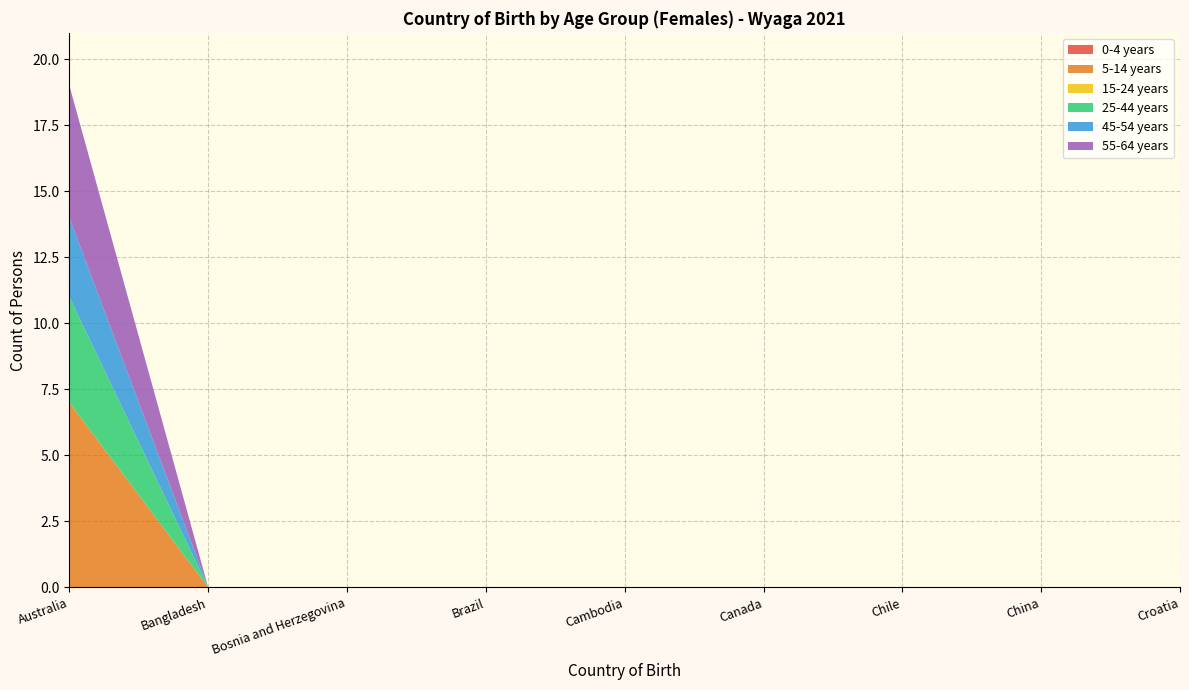

Reading left to right, transcribe all the data shown in this chart.

0-4 years: Australia=0	Bangladesh=0	Bosnia and Herzegovina=0	Brazil=0	Cambodia=0	Canada=0	Chile=0	China=0	Croatia=0
5-14 years: Australia=7	Bangladesh=0	Bosnia and Herzegovina=0	Brazil=0	Cambodia=0	Canada=0	Chile=0	China=0	Croatia=0
15-24 years: Australia=0	Bangladesh=0	Bosnia and Herzegovina=0	Brazil=0	Cambodia=0	Canada=0	Chile=0	China=0	Croatia=0
25-44 years: Australia=4	Bangladesh=0	Bosnia and Herzegovina=0	Brazil=0	Cambodia=0	Canada=0	Chile=0	China=0	Croatia=0
45-54 years: Australia=3	Bangladesh=0	Bosnia and Herzegovina=0	Brazil=0	Cambodia=0	Canada=0	Chile=0	China=0	Croatia=0
55-64 years: Australia=5	Bangladesh=0	Bosnia and Herzegovina=0	Brazil=0	Cambodia=0	Canada=0	Chile=0	China=0	Croatia=0